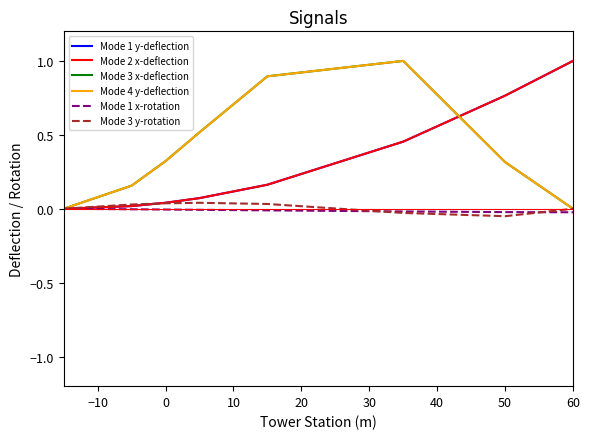

Is this an area chart (filled region under the line)?

No